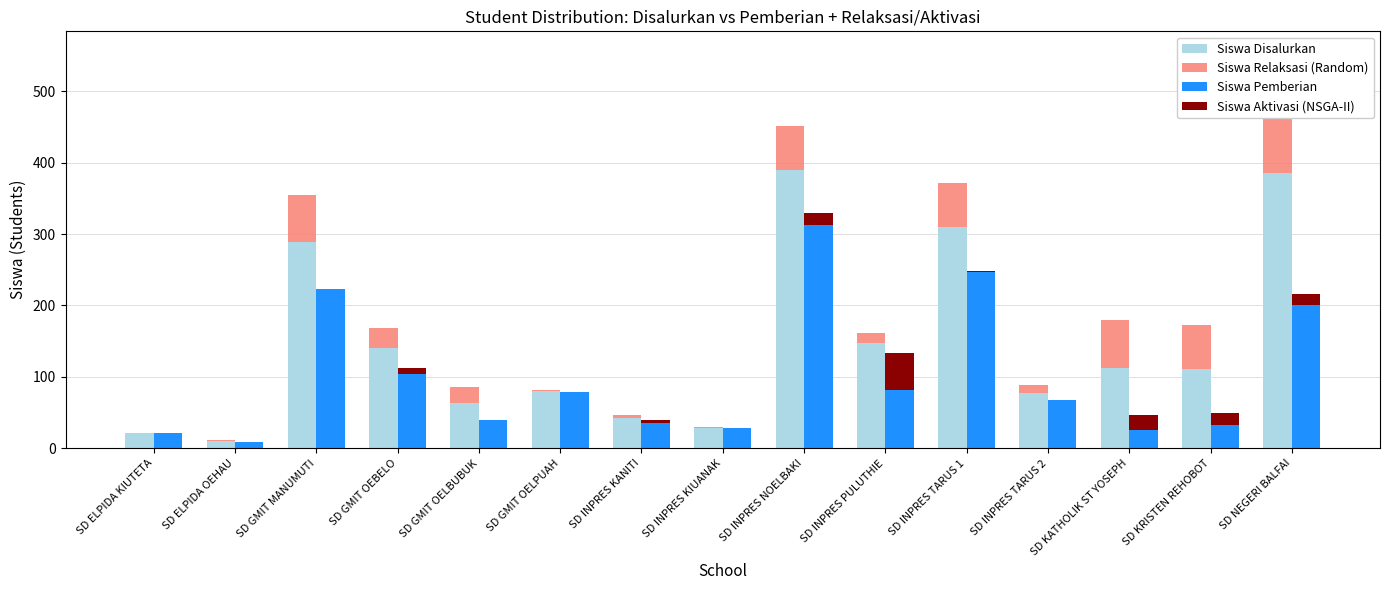

How many values in the Siswa Aktivasi (NSGA-II) series are below 1?

7